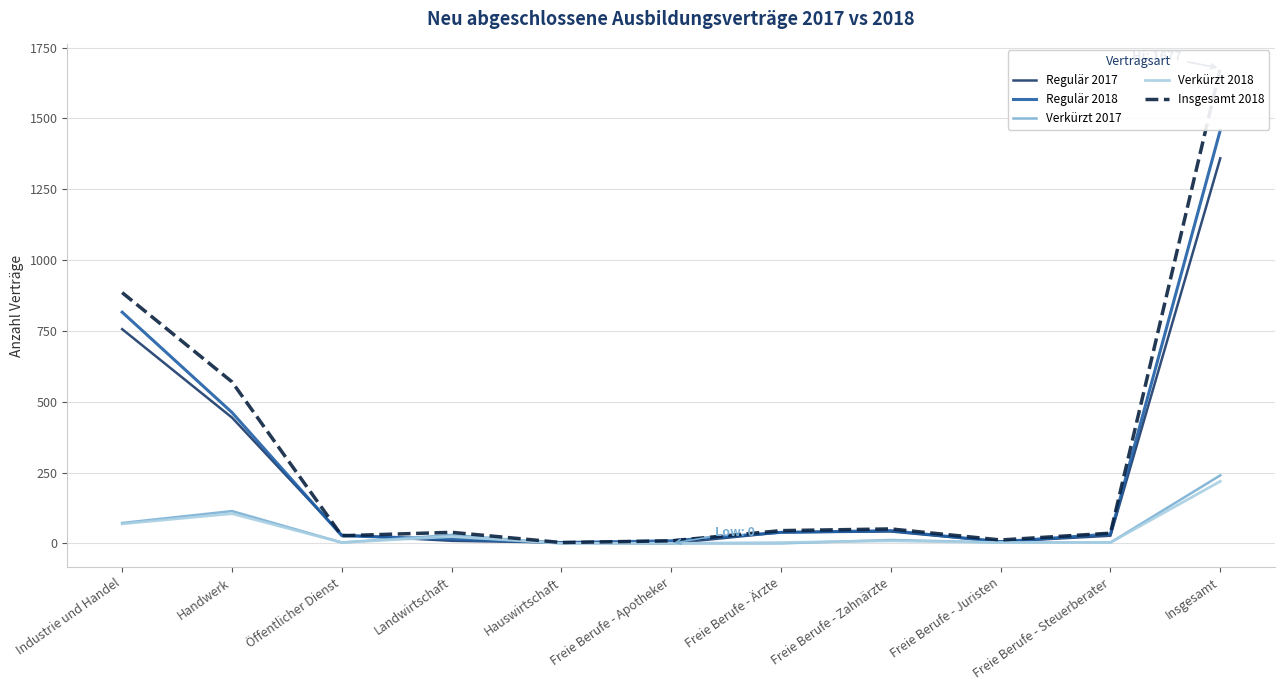

Reading left to right, what are all the values shown in this chart?

Regulär 2017: Industrie und Handel=756	Handwerk=444	Öffentlicher Dienst=30	Landwirtschaft=9	Hauswirtschaft=3	Freie Berufe - Apotheker=0	Freie Berufe - Ärzte=39	Freie Berufe - Zahnärzte=42	Freie Berufe - Juristen=6	Freie Berufe - Steuerberater=27	Insgesamt=1359
Regulär 2018: Industrie und Handel=816	Handwerk=462	Öffentlicher Dienst=27	Landwirtschaft=15	Hauswirtschaft=3	Freie Berufe - Apotheker=9	Freie Berufe - Ärzte=39	Freie Berufe - Zahnärzte=45	Freie Berufe - Juristen=6	Freie Berufe - Steuerberater=33	Insgesamt=1458
Verkürzt 2017: Industrie und Handel=72	Handwerk=114	Öffentlicher Dienst=3	Landwirtschaft=30	Hauswirtschaft=0	Freie Berufe - Apotheker=0	Freie Berufe - Ärzte=0	Freie Berufe - Zahnärzte=12	Freie Berufe - Juristen=3	Freie Berufe - Steuerberater=3	Insgesamt=240
Verkürzt 2018: Industrie und Handel=69	Handwerk=105	Öffentlicher Dienst=3	Landwirtschaft=24	Hauswirtschaft=0	Freie Berufe - Apotheker=0	Freie Berufe - Ärzte=3	Freie Berufe - Zahnärzte=9	Freie Berufe - Juristen=3	Freie Berufe - Steuerberater=3	Insgesamt=219
Insgesamt 2018: Industrie und Handel=885	Handwerk=570	Öffentlicher Dienst=27	Landwirtschaft=39	Hauswirtschaft=3	Freie Berufe - Apotheker=9	Freie Berufe - Ärzte=45	Freie Berufe - Zahnärzte=51	Freie Berufe - Juristen=12	Freie Berufe - Steuerberater=36	Insgesamt=1677